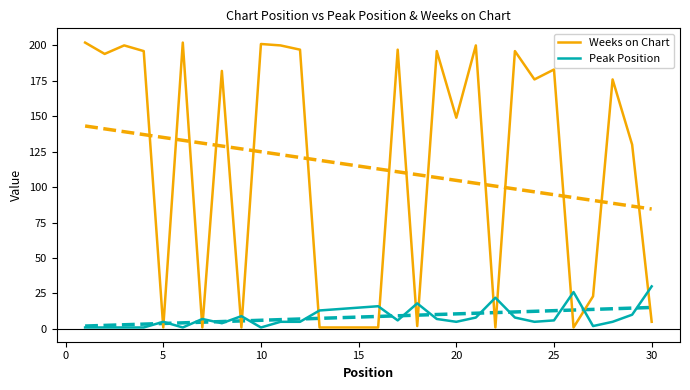

True or false: Weeks on Chart and Peak Position cross at least once.

True